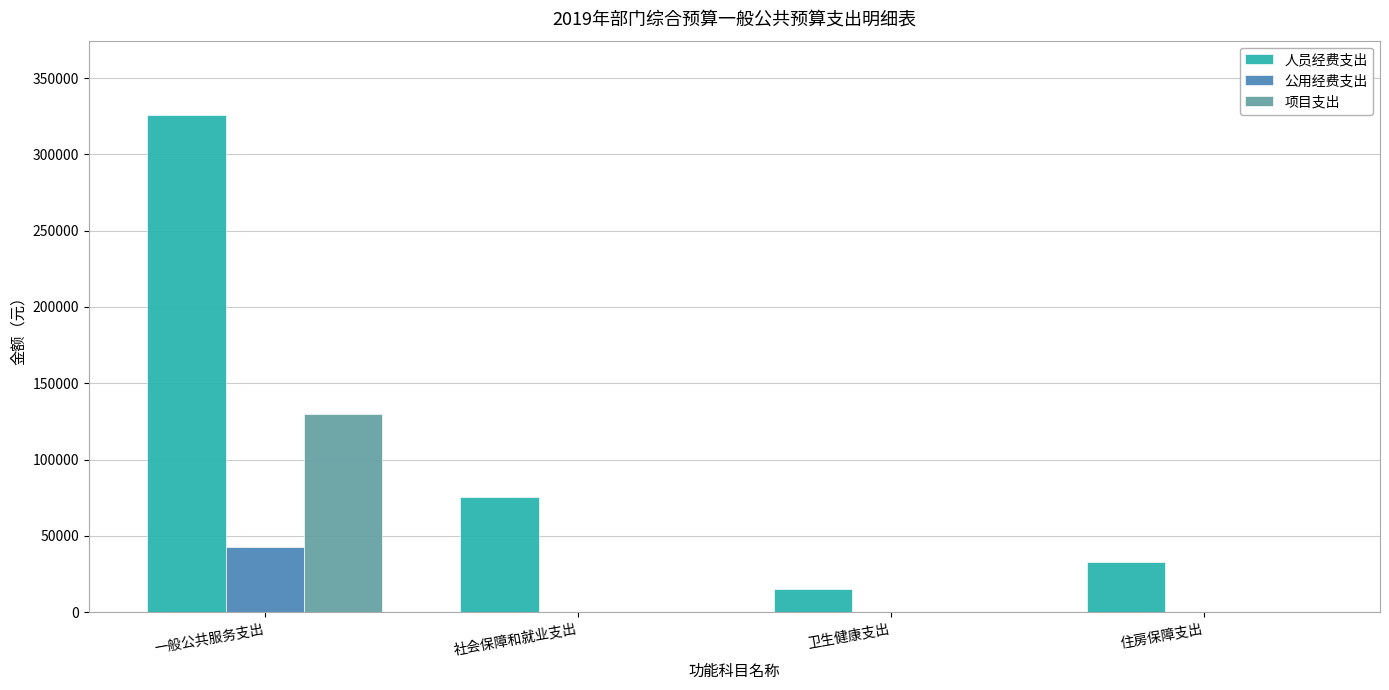

Between 社会保障和就业支出 and 卫生健康支出, which series saw the biggest shift?

人员经费支出